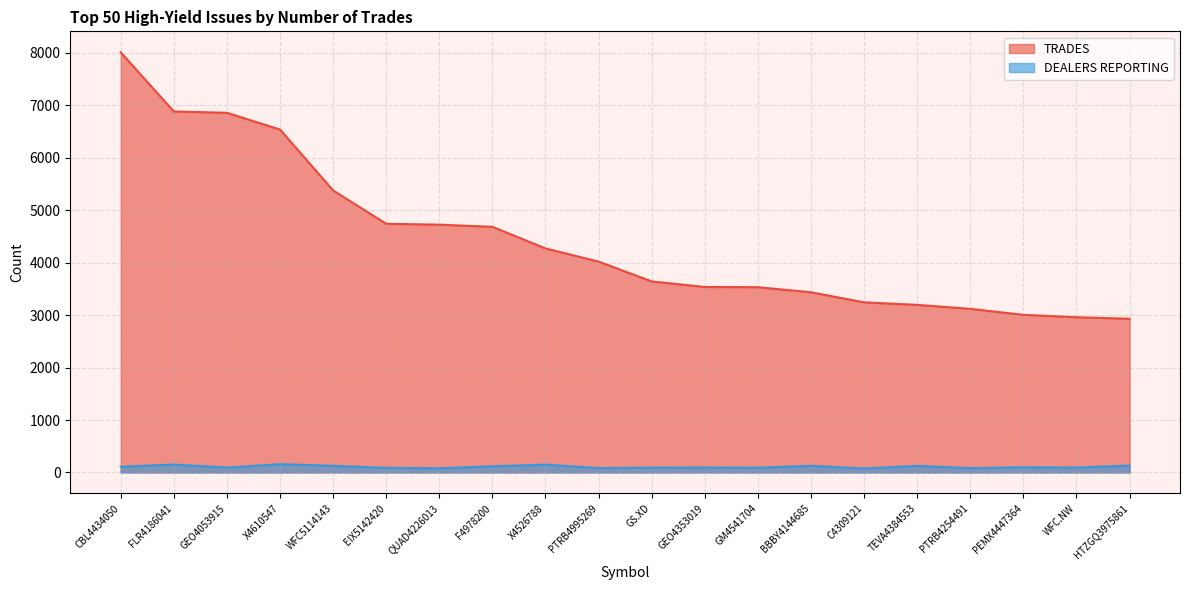

Which series changed the most between BBBY4144685 and WFC.NW?

TRADES